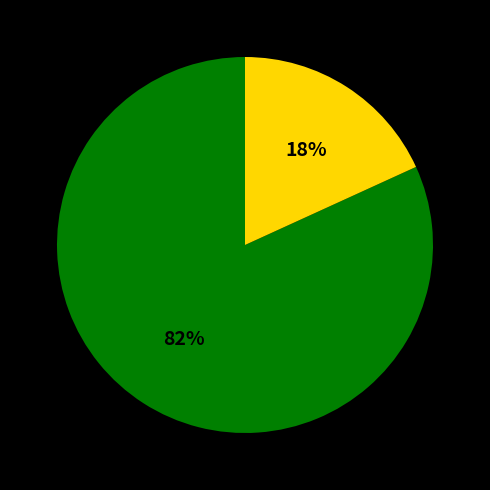

How many slices are in this pie chart?

2